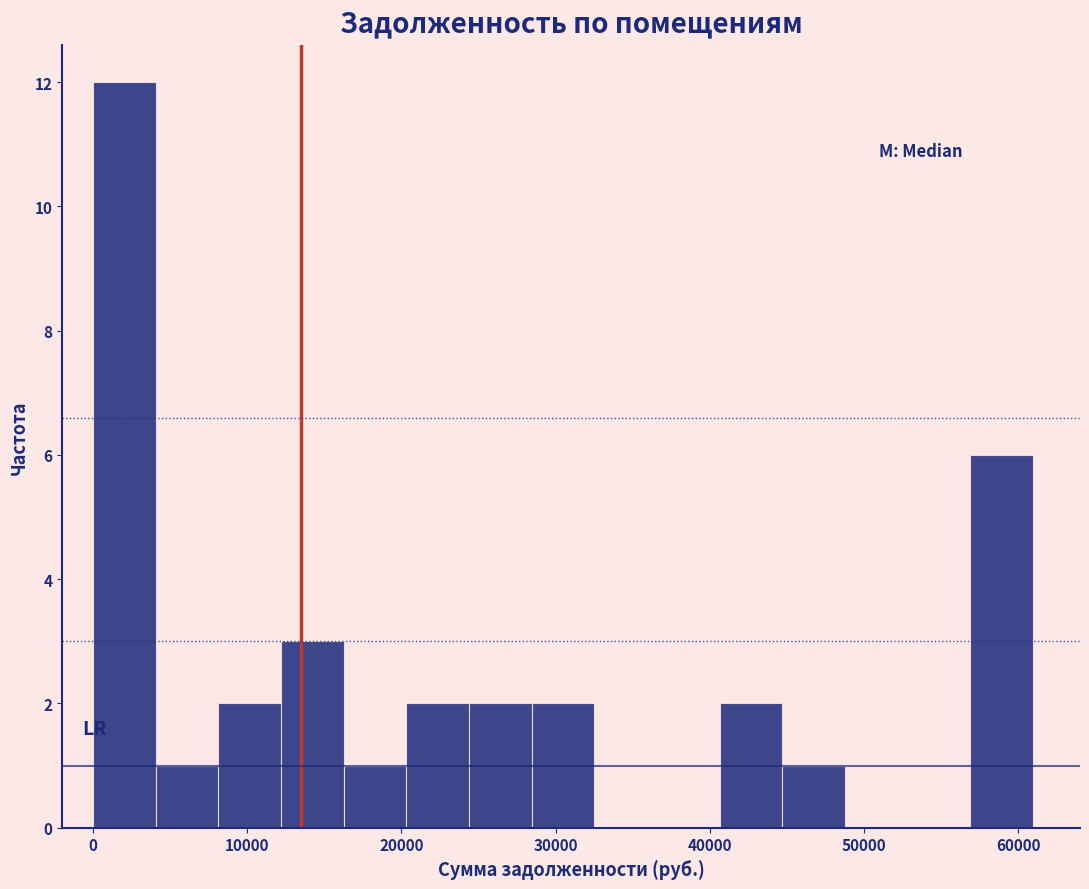

Reading left to right, transcribe this chart: for each bar, give the range it covers on the x-axis and its height. Neither the bar edges nor the heights are printed on the chart, so give them approximately, as read against the axes.

0 to 4000: 12
4000 to 8000: 1
8000 to 12000: 2
12000 to 16000: 3
16000 to 20000: 1
20000 to 24000: 2
24000 to 28000: 2
28000 to 33000: 2
33000 to 37000: 0
37000 to 41000: 0
41000 to 45000: 2
45000 to 49000: 1
49000 to 53000: 0
53000 to 57000: 0
57000 to 61000: 6